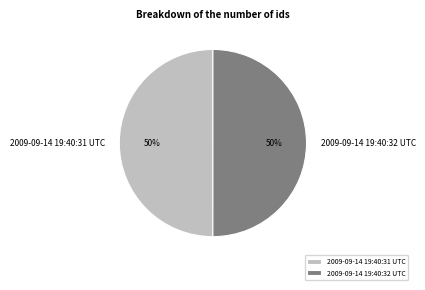

Approximately how many times larger is the value at 2009-09-14 19:40:31 UTC compared to 2009-09-14 19:40:32 UTC?

1.0